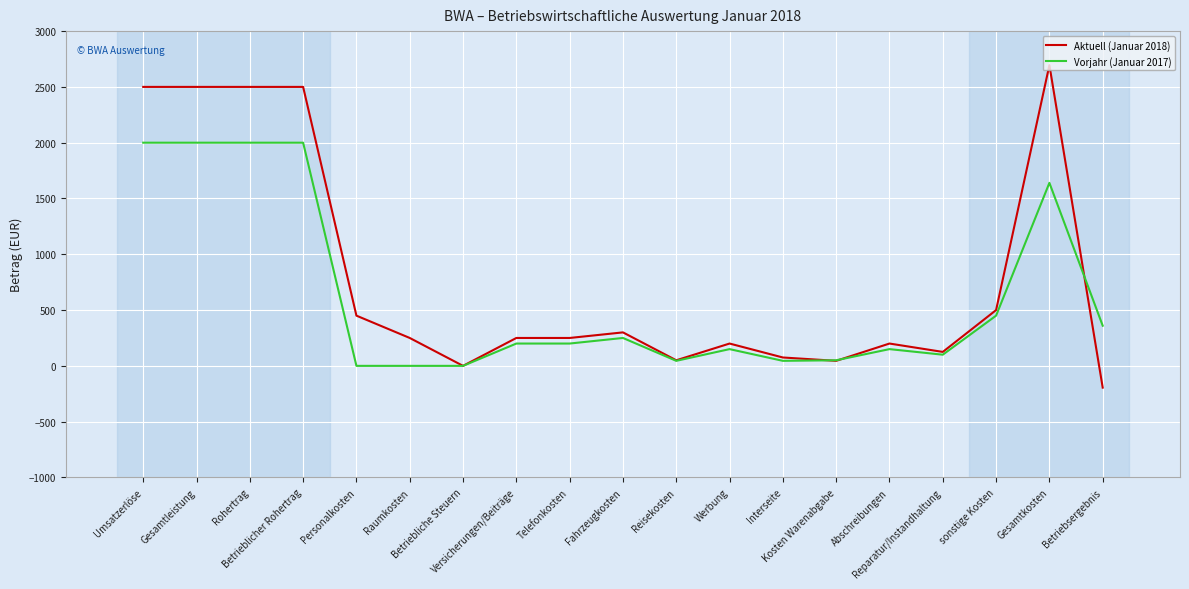

How many lines are shown in the chart?

2